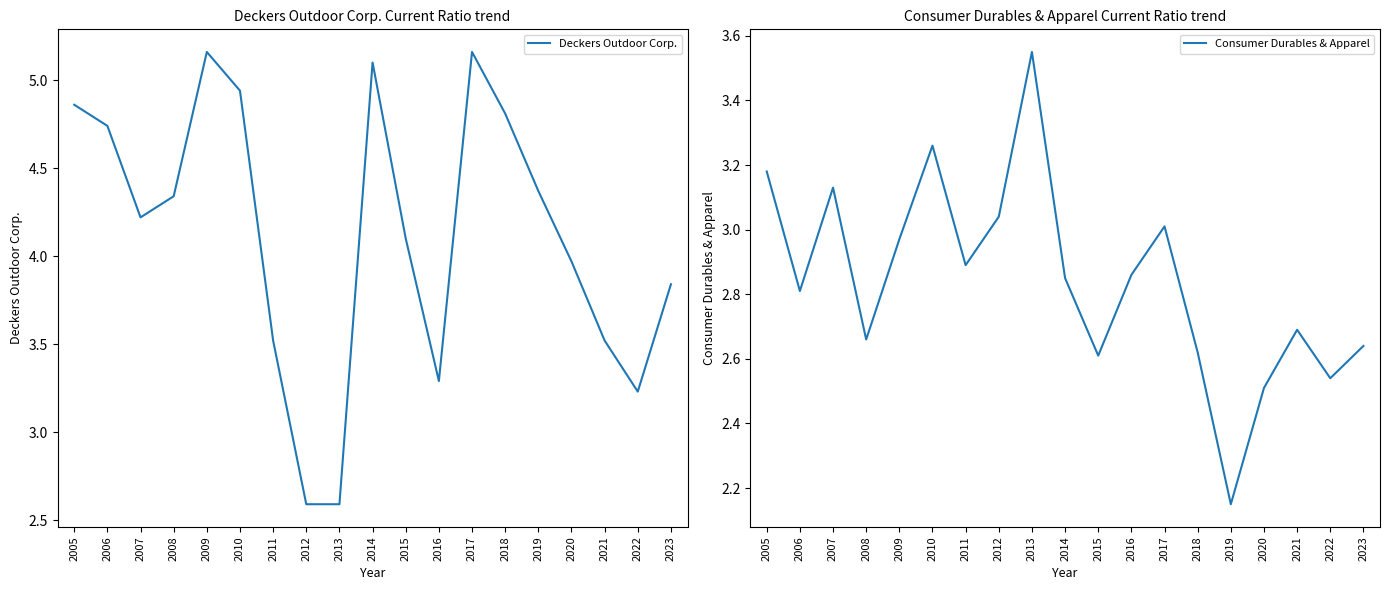

Which series has the largest range (max minus min)?

Deckers Outdoor Corp.